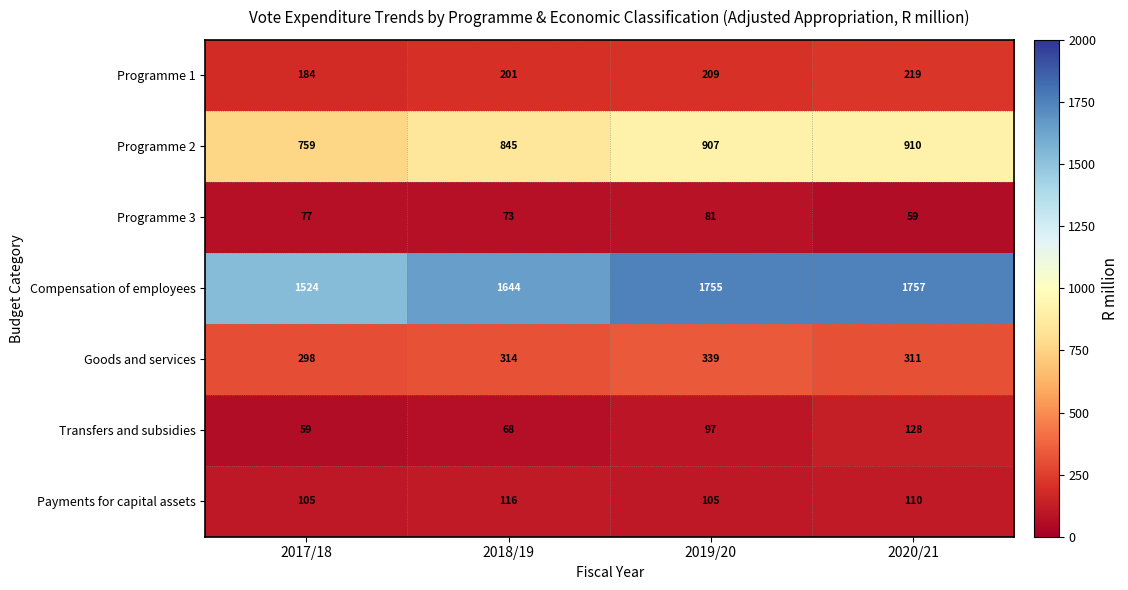

What is the minimum value shown in the chart?

59